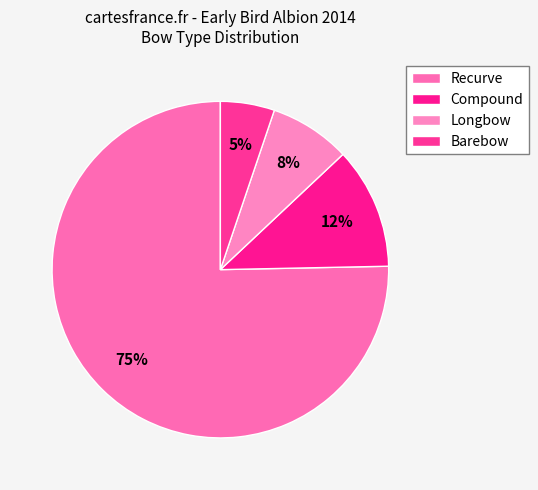

How many slices are in this pie chart?

4